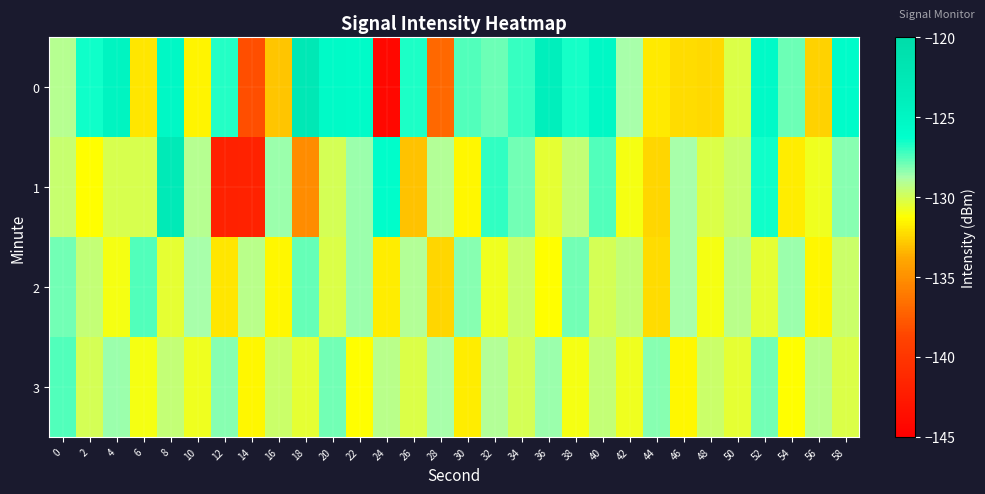

Which has a higher value, 44 or 24?

44